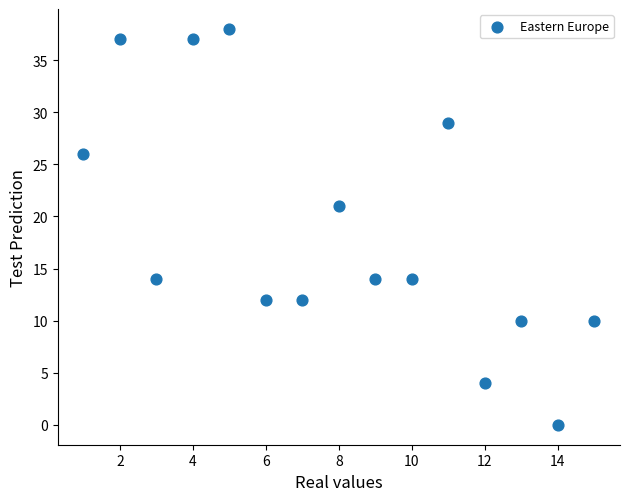

What is the range of X values (max minus min)?

14